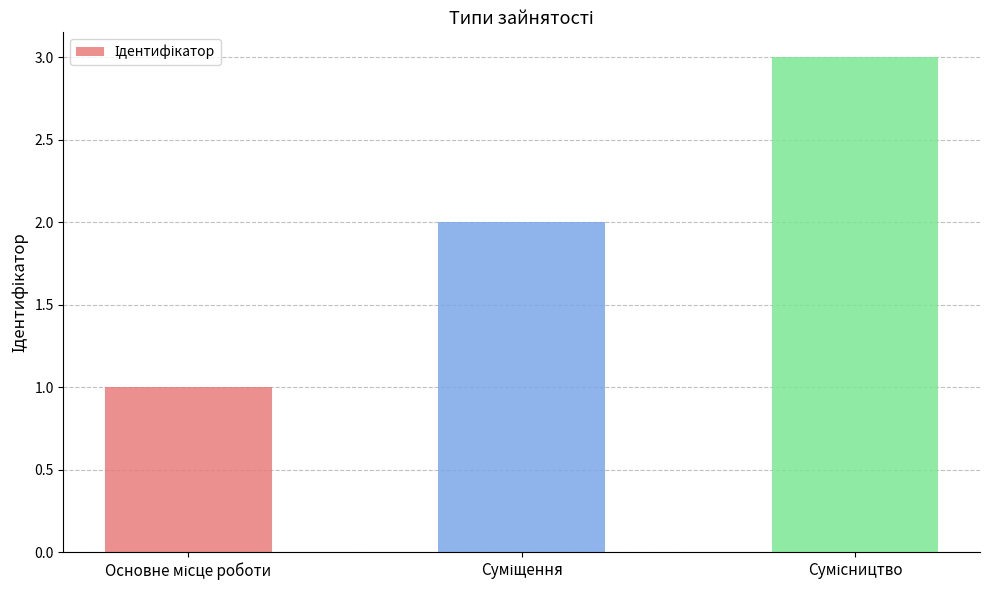

What is the greatest value displayed?

3